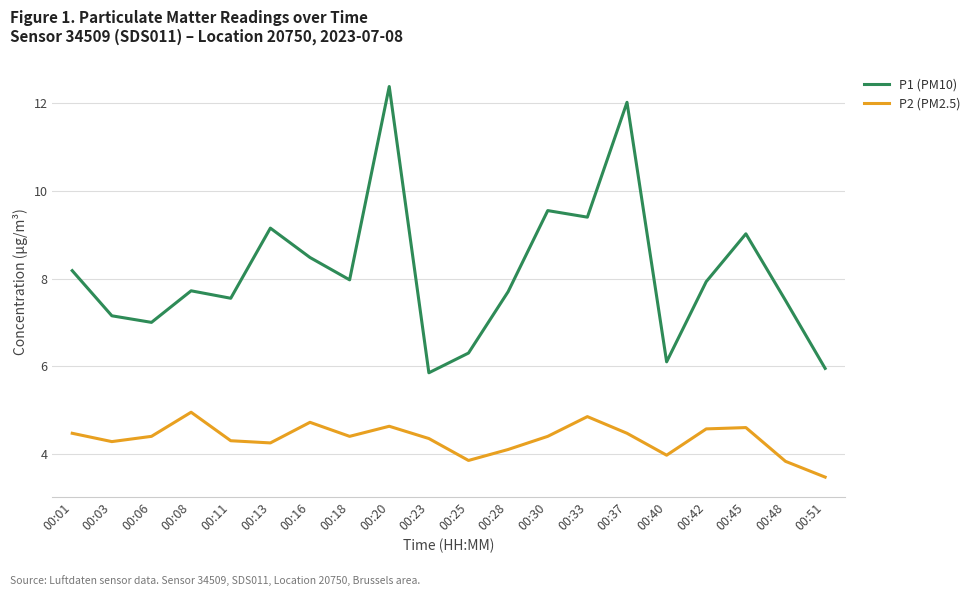

How many lines are shown in the chart?

2